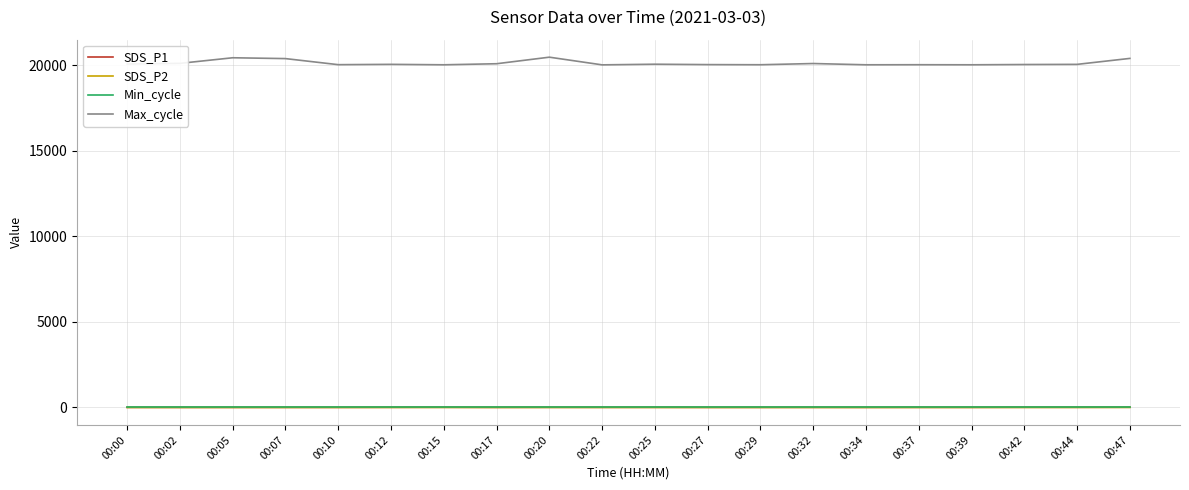

At which label does Max_cycle first exceed 20050?

00:00